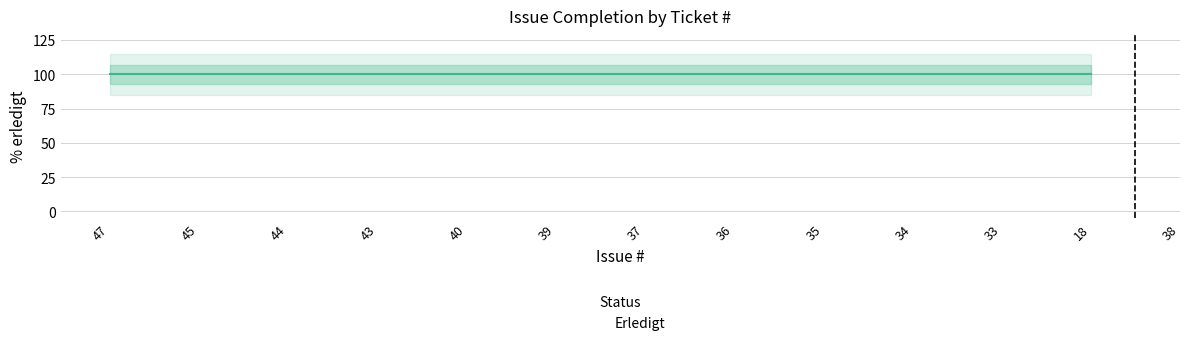

The chart shows a value of 100 at 47. True or false?

True